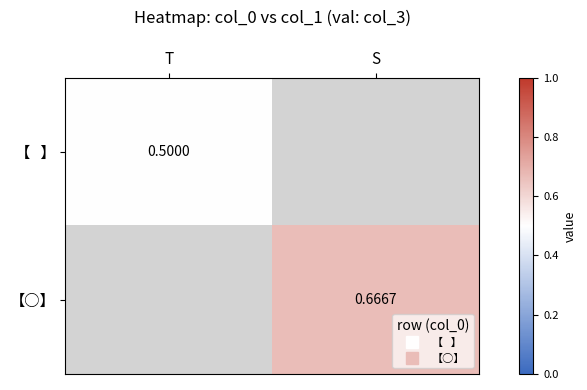

At how many categories does at least one series exceed 0?

2